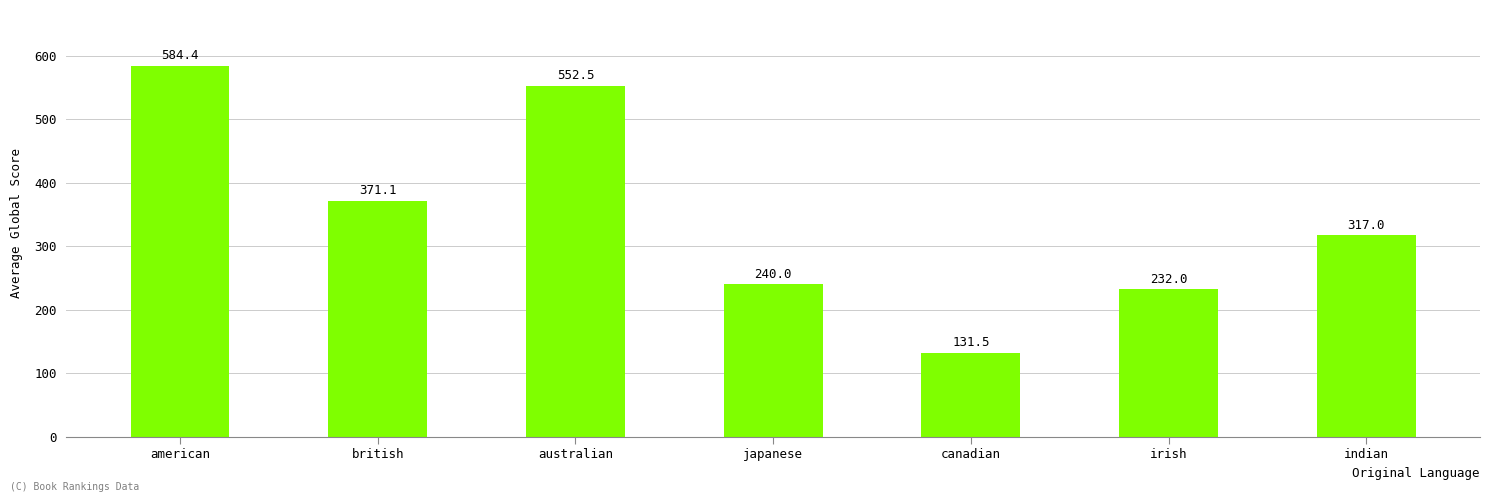

How many data points does each series have?

7